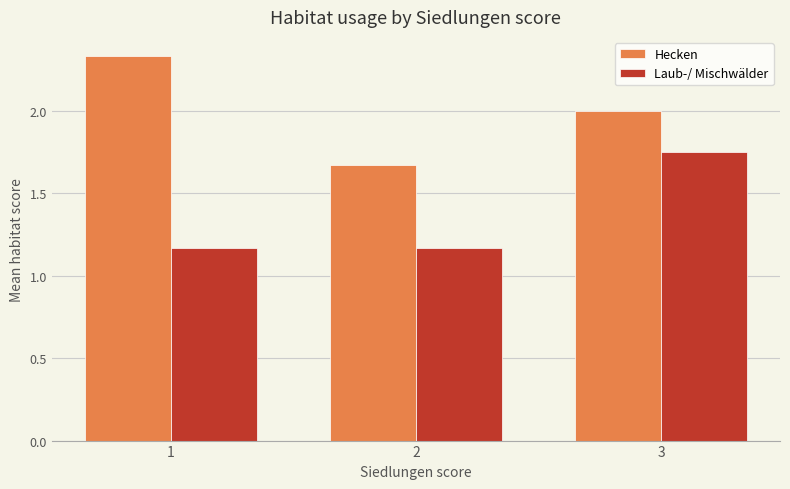

What is the total value across all series at 2?

2.8